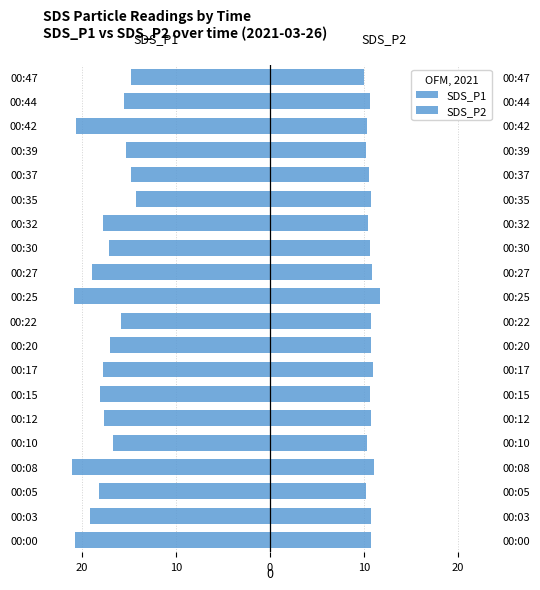

What is the average value of the SDS_P1 series?

-17.6